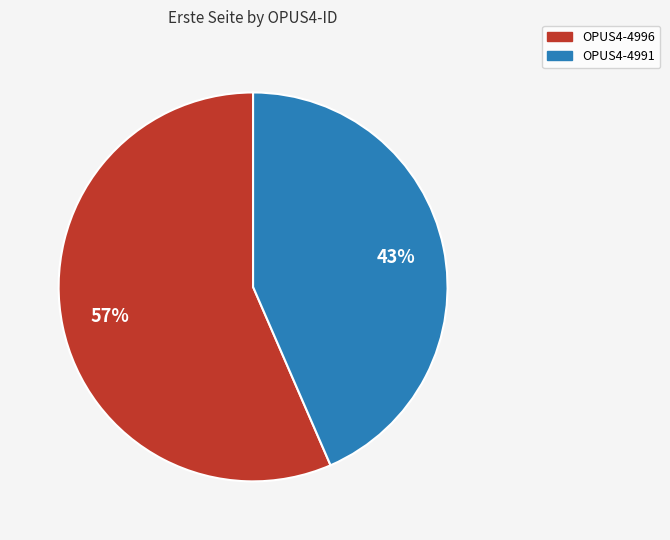

True or false: OPUS4-4996 accounts for 57% of the total.

True